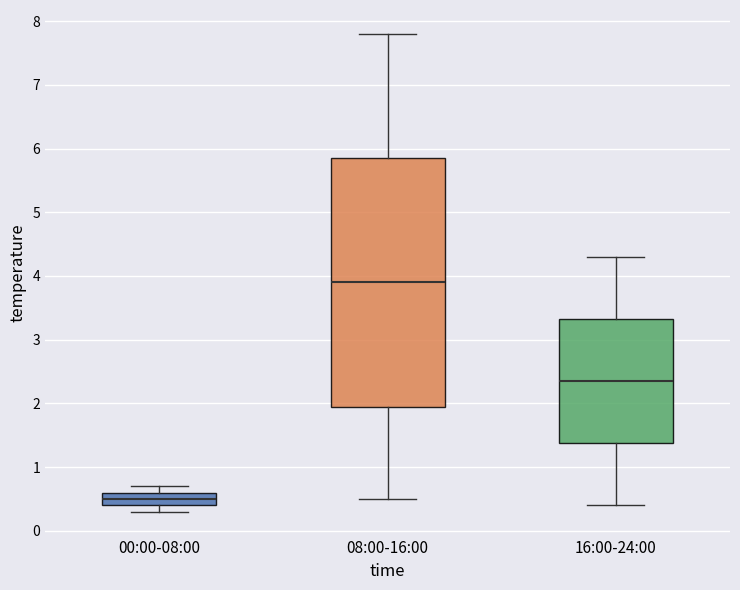

Where is the lower edge of the box for 16:00-24:00 on the y-axis? The values are not printed on the chart, so give them approximately, as read against the axis.

1.4